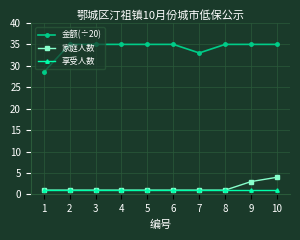

Which series has the largest total across all categories?

金额(÷20)